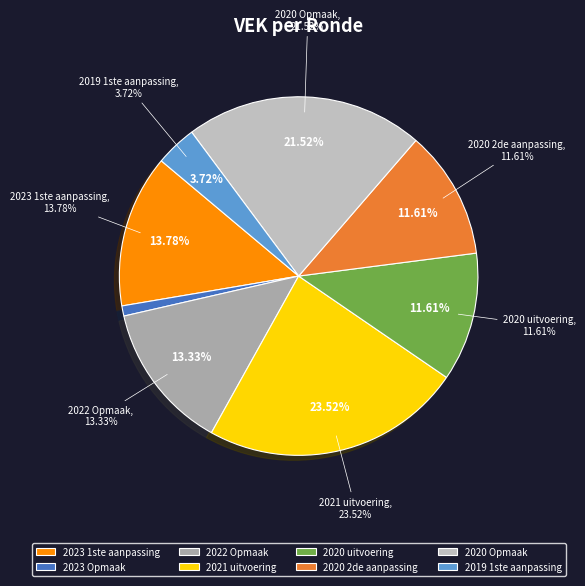

Do 2023 Opmaak and 2020 Opmaak together represent more than half of the pie?

No